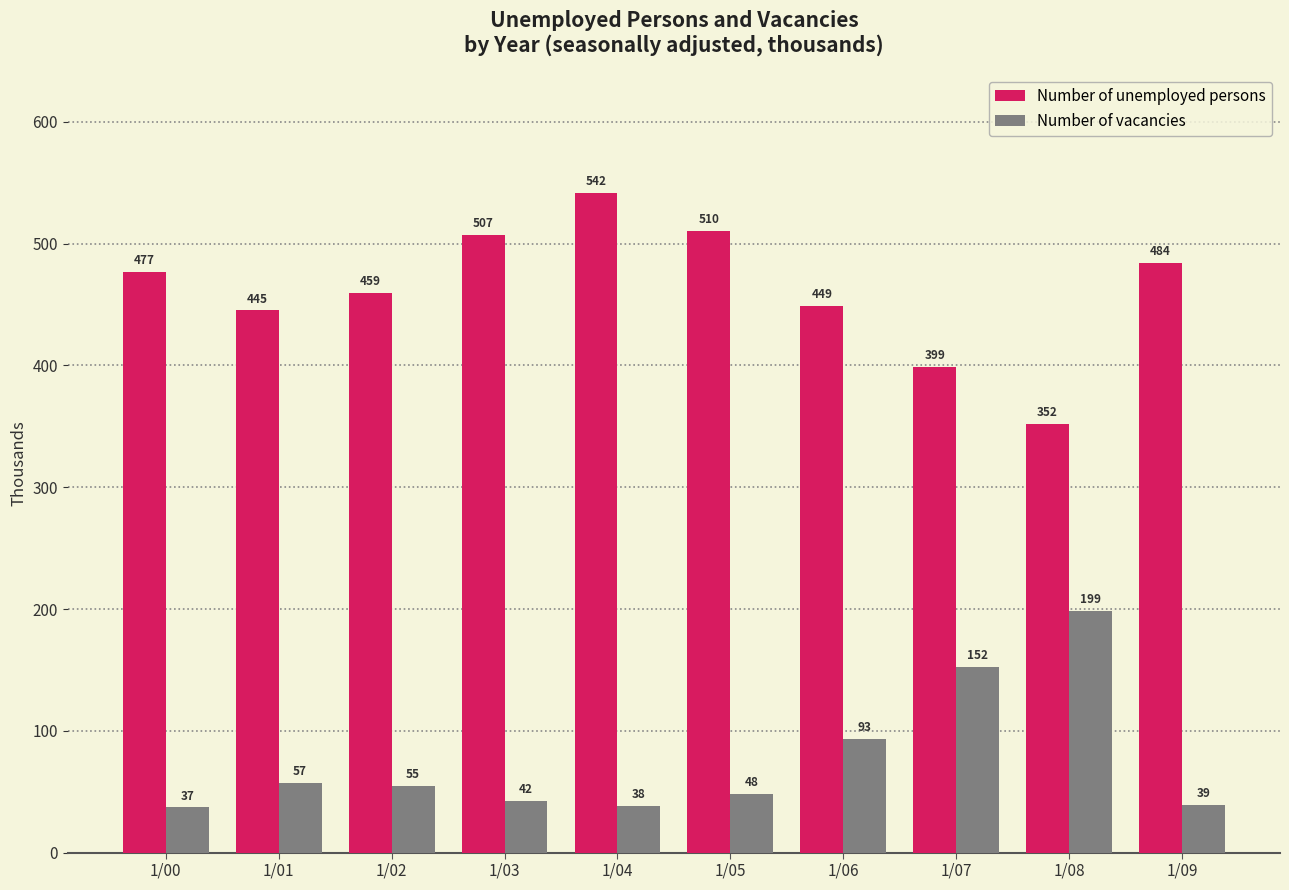

At which label does Number of vacancies reach its minimum?

1/00